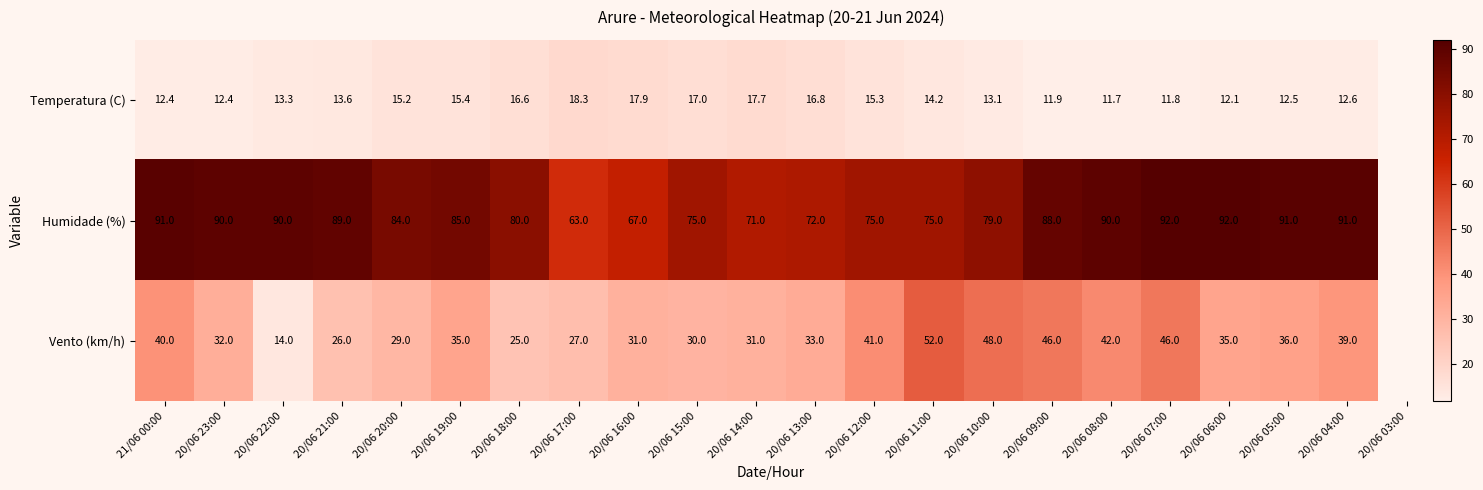

What is the greatest value displayed?

92.0